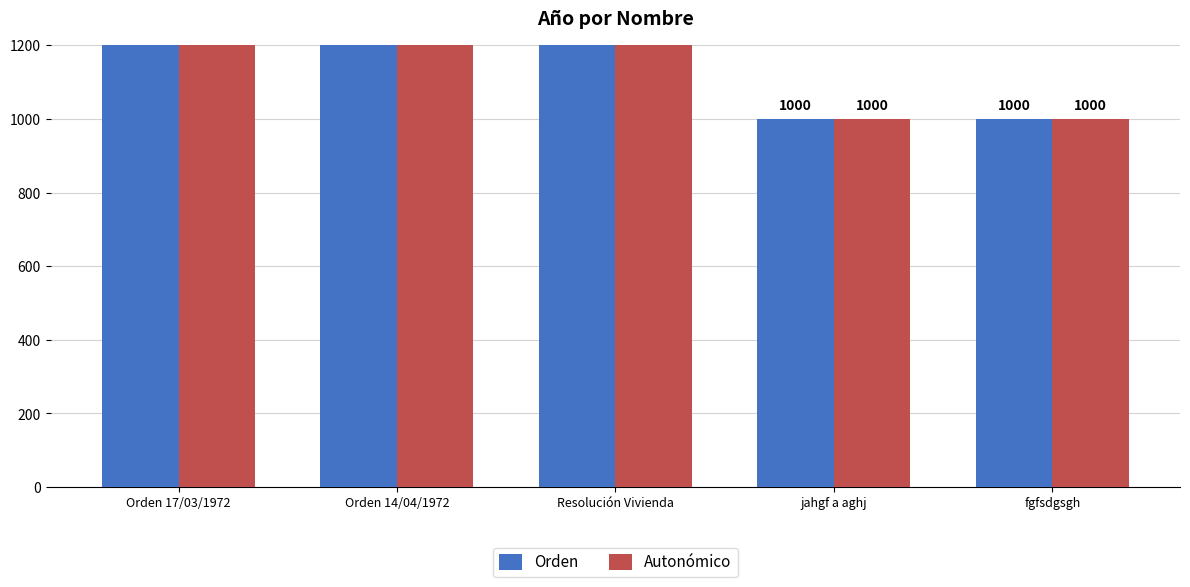

How many bars are there in total?

10